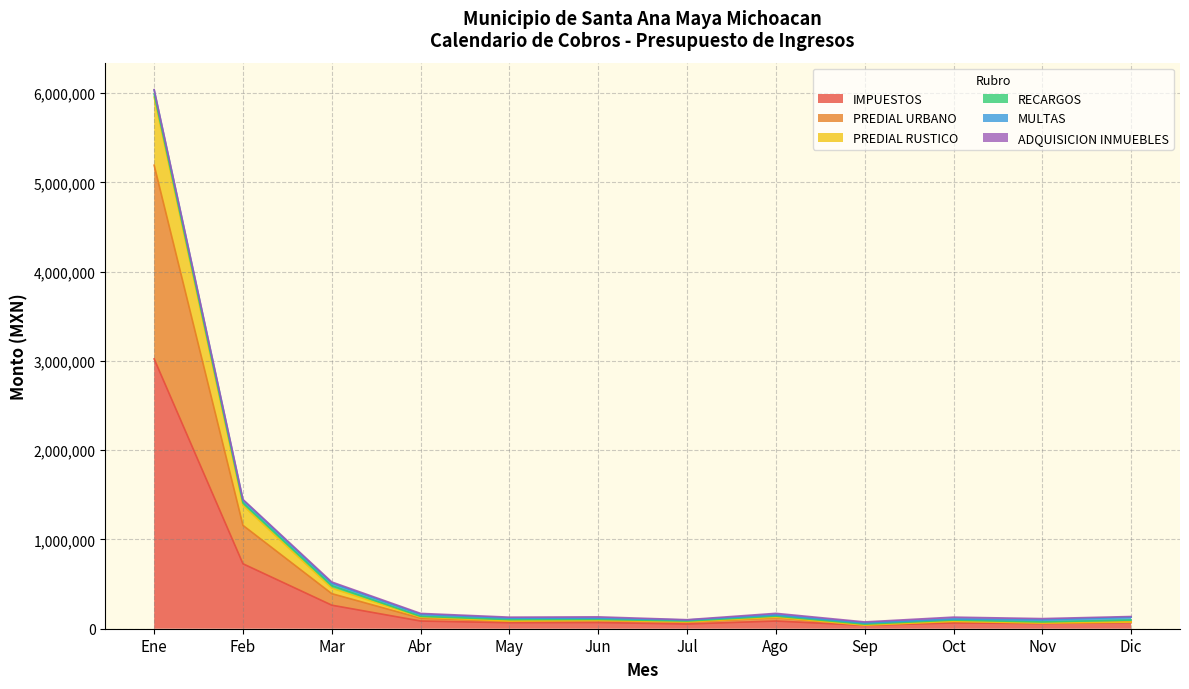

Where is IMPUESTOS nearest to the value 1530534?

Feb